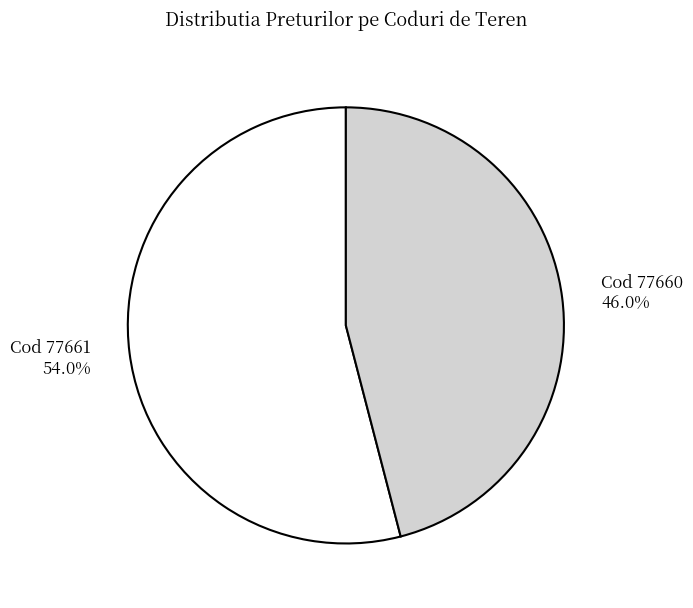

Is there a majority slice in this chart?

Yes